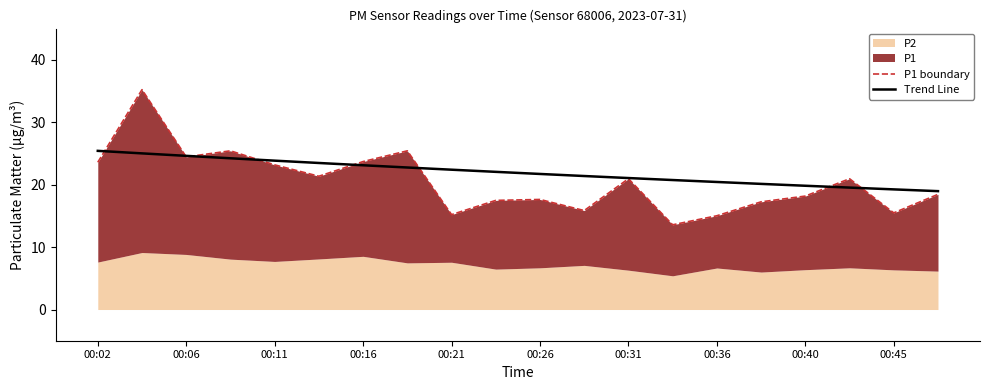

At which label does Trend Line first exceed 22?

00:02